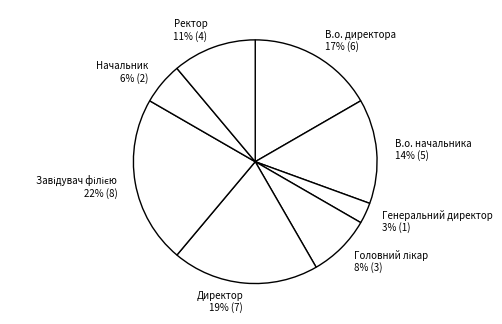

What is the smallest slice in the pie chart?

Генеральний директор